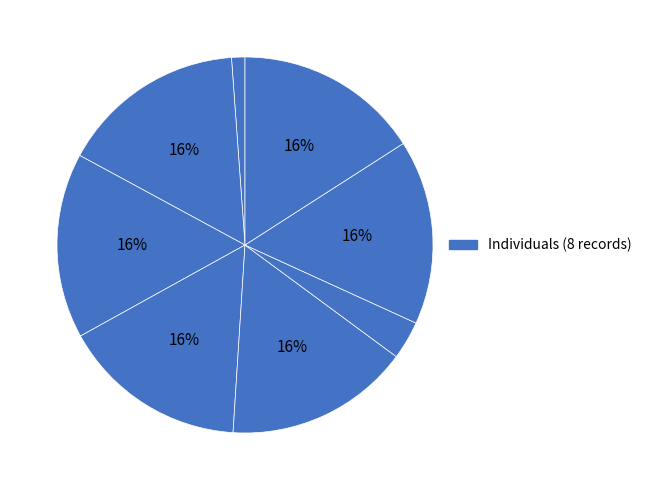

How many segments does this pie chart have?

8